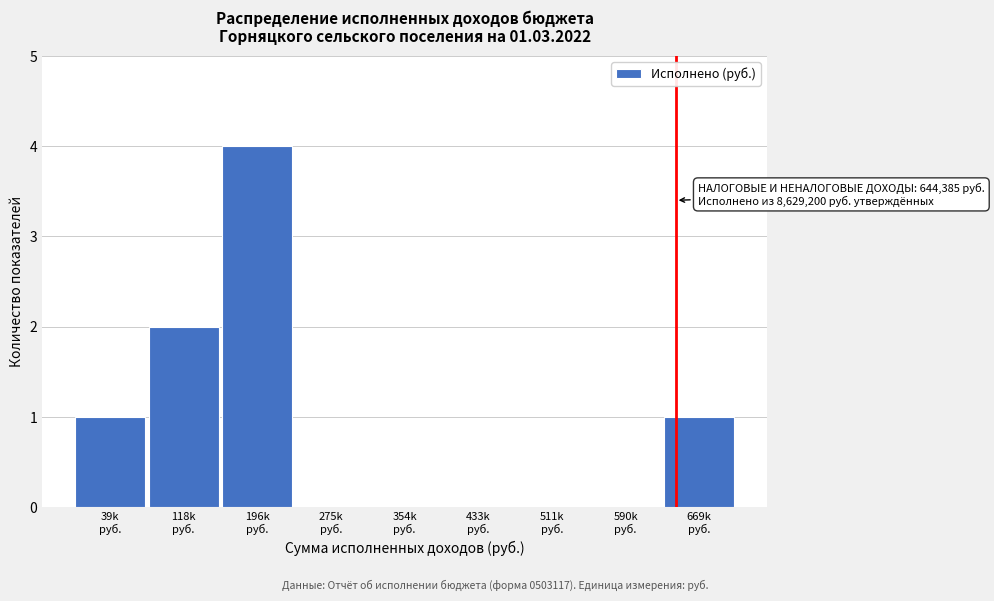

What is the maximum value shown in the chart?

4